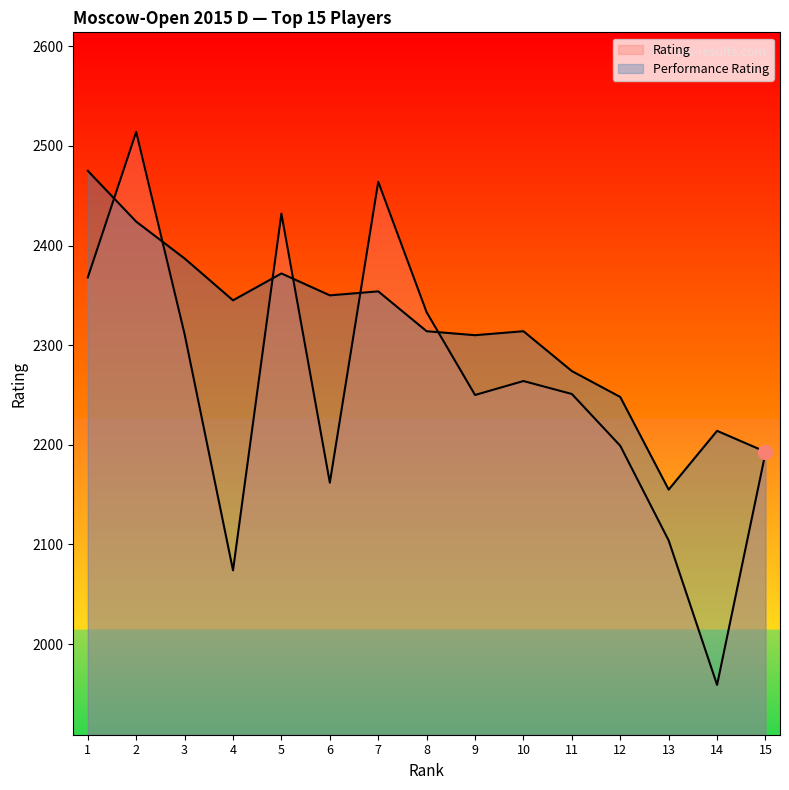

True or false: Rating has a value of 2514 at 2.

True